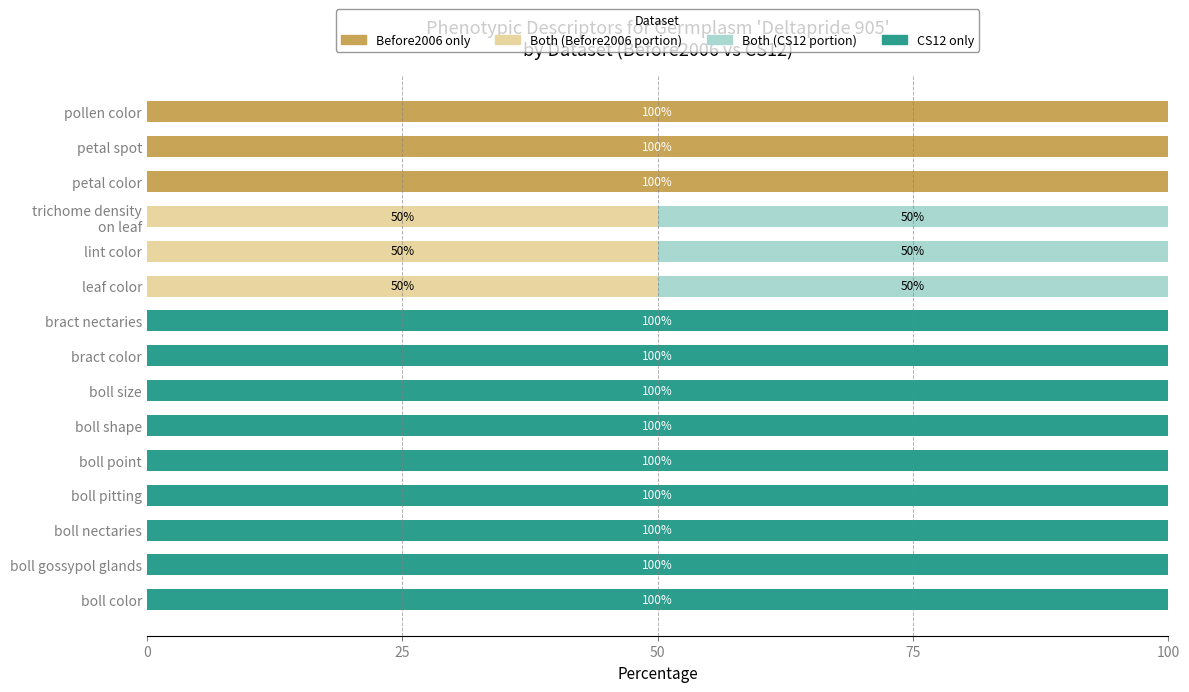

What is the total value across all series at boll gossypol glands?

100